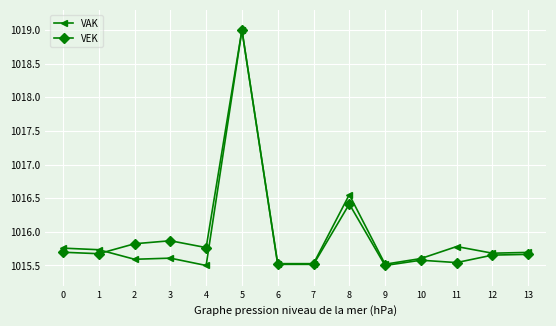

What is the value of the VEK point at the 9th from the left?

1016.4